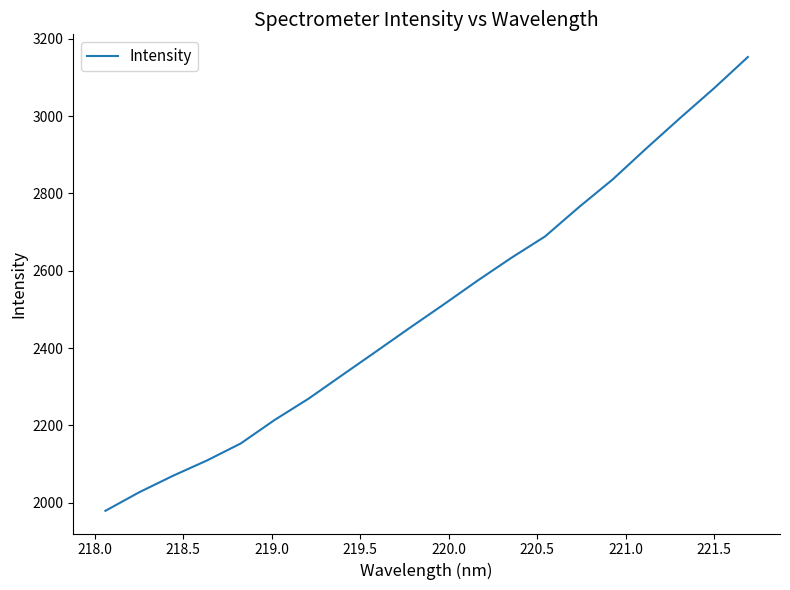

What is the difference between the maximum and minimum values?

1173.6